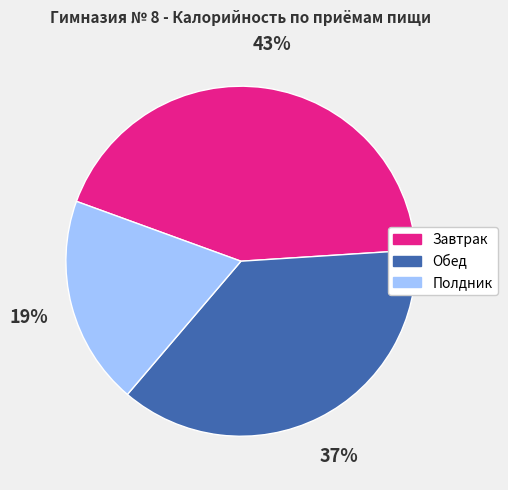

Is there a majority slice in this chart?

No